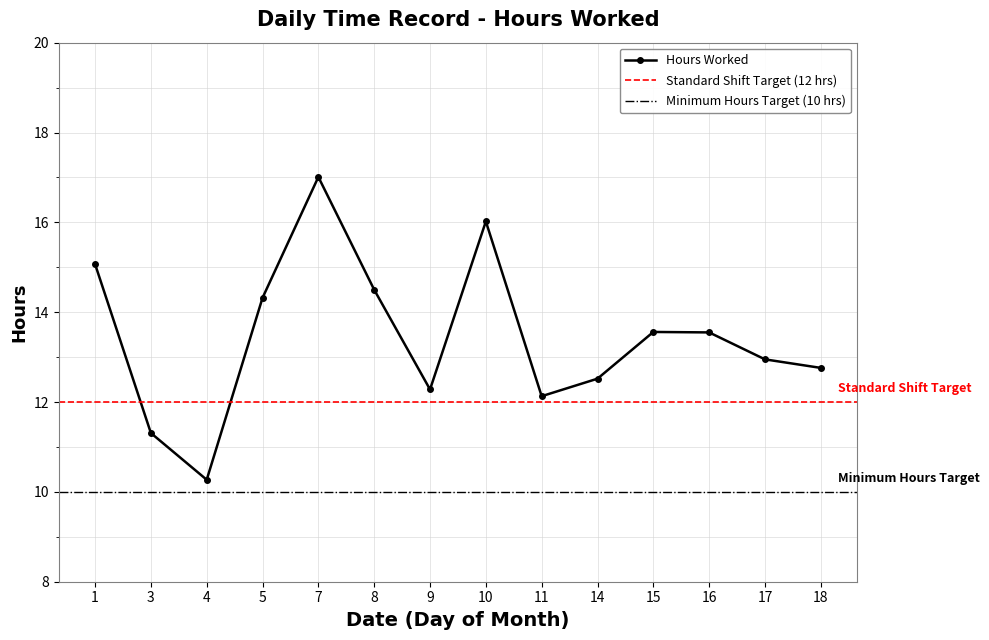

Is it true that the value at 18 is 18.6?

False